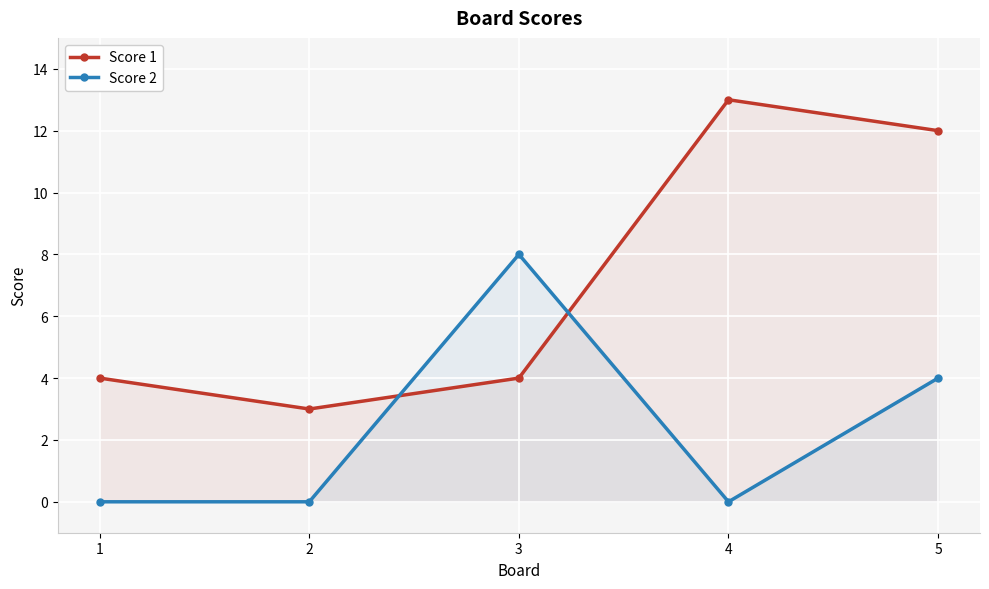

At 3, list the series in order from smallest to largest.

Score 1, Score 2